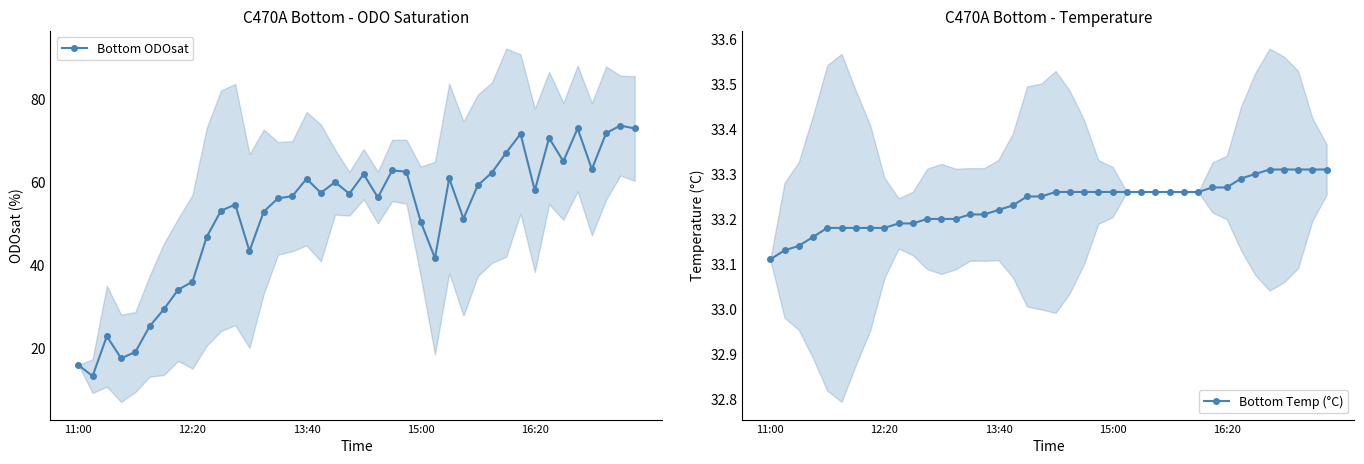

Which has a higher value, 37 or 35?

35